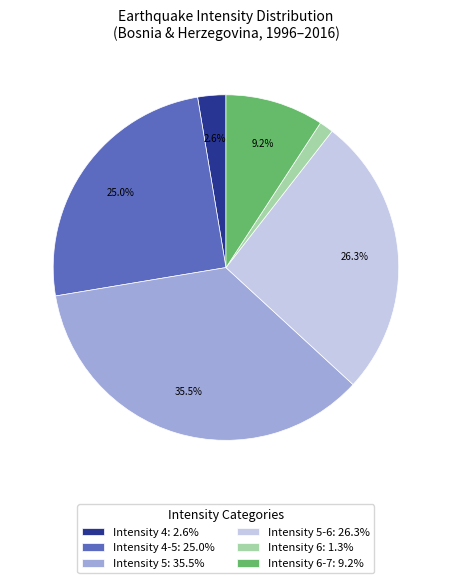

Between Intensity 6-7: 9.2% and Intensity 4: 2.6%, which is larger?

Intensity 6-7: 9.2%